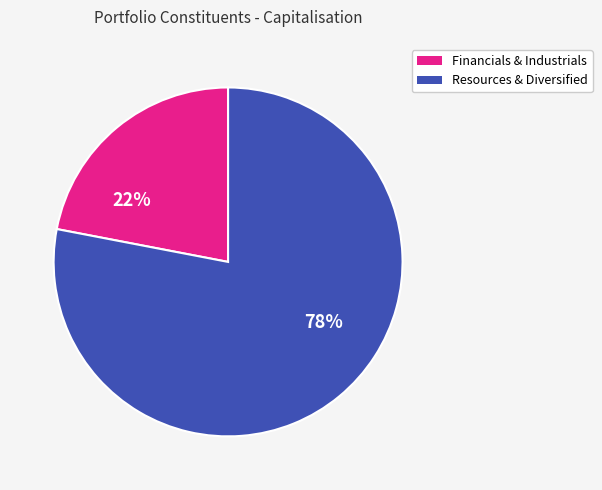

Is there a majority slice in this chart?

Yes